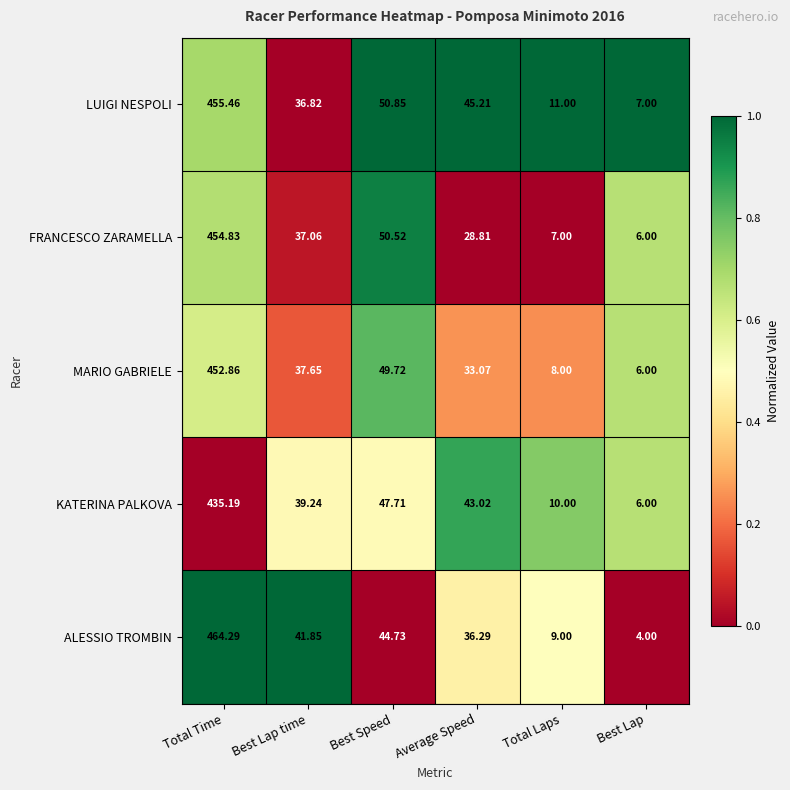

At which label is ALESSIO TROMBIN closest to 234?

Best Speed